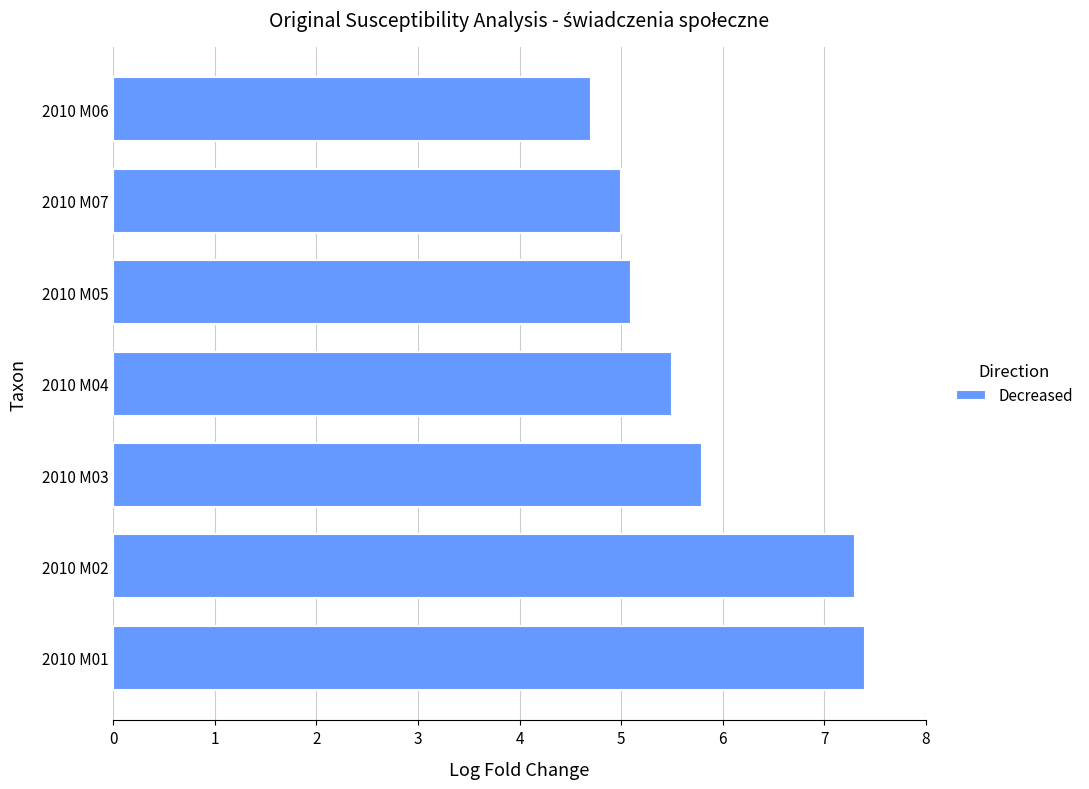

Reading top to bottom, extract all data points from this chart.

2010 M06=4.7	2010 M07=5.0	2010 M05=5.1	2010 M04=5.5	2010 M03=5.8	2010 M02=7.3	2010 M01=7.4